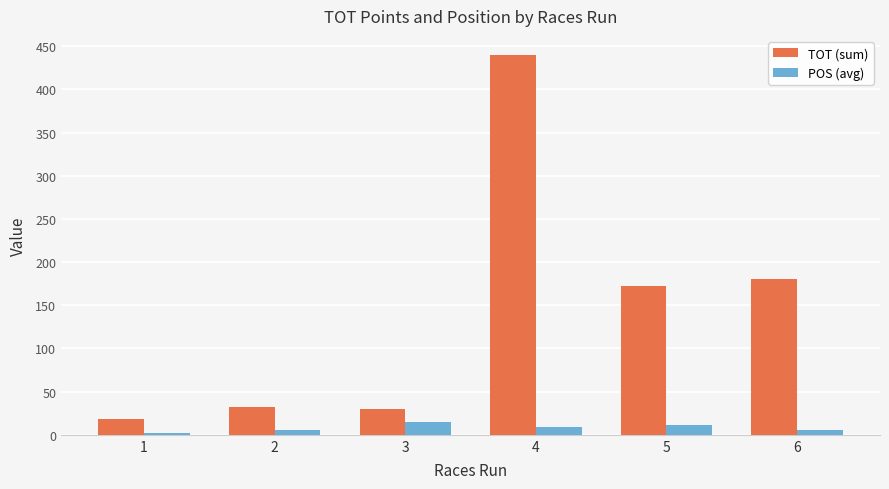

What is the lowest value of the TOT (sum) series?

18.0